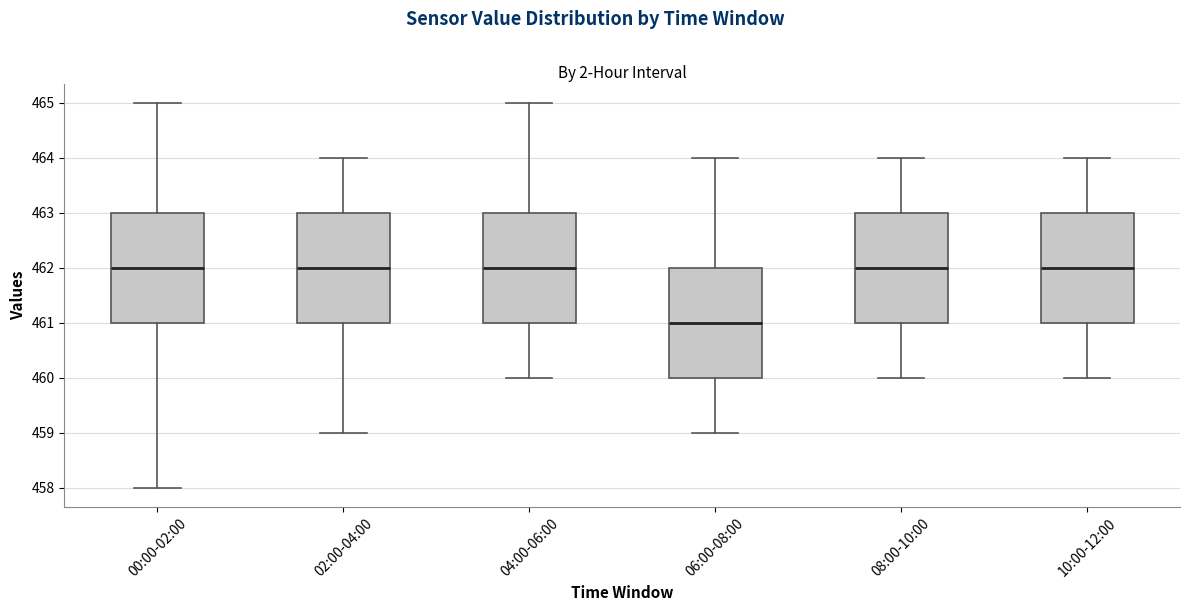

Where does the lower whisker of the box for 06:00-08:00 end on the y-axis? The values are not printed on the chart, so give them approximately, as read against the axis.

459